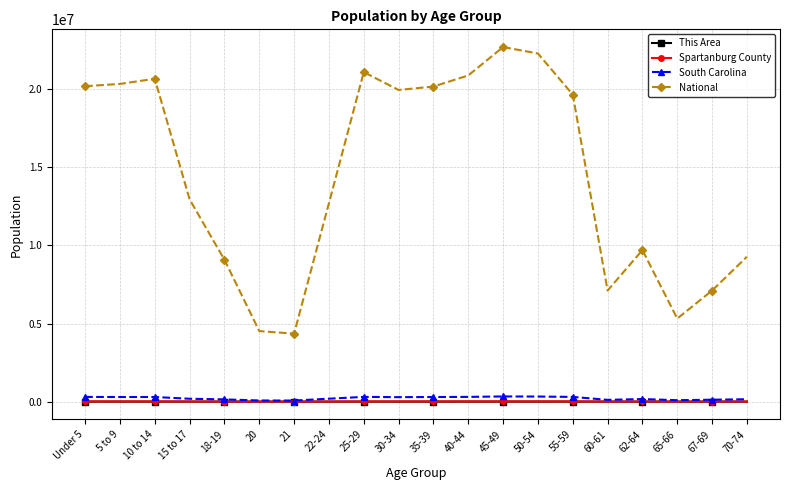

True or false: National and South Carolina cross at least once.

False